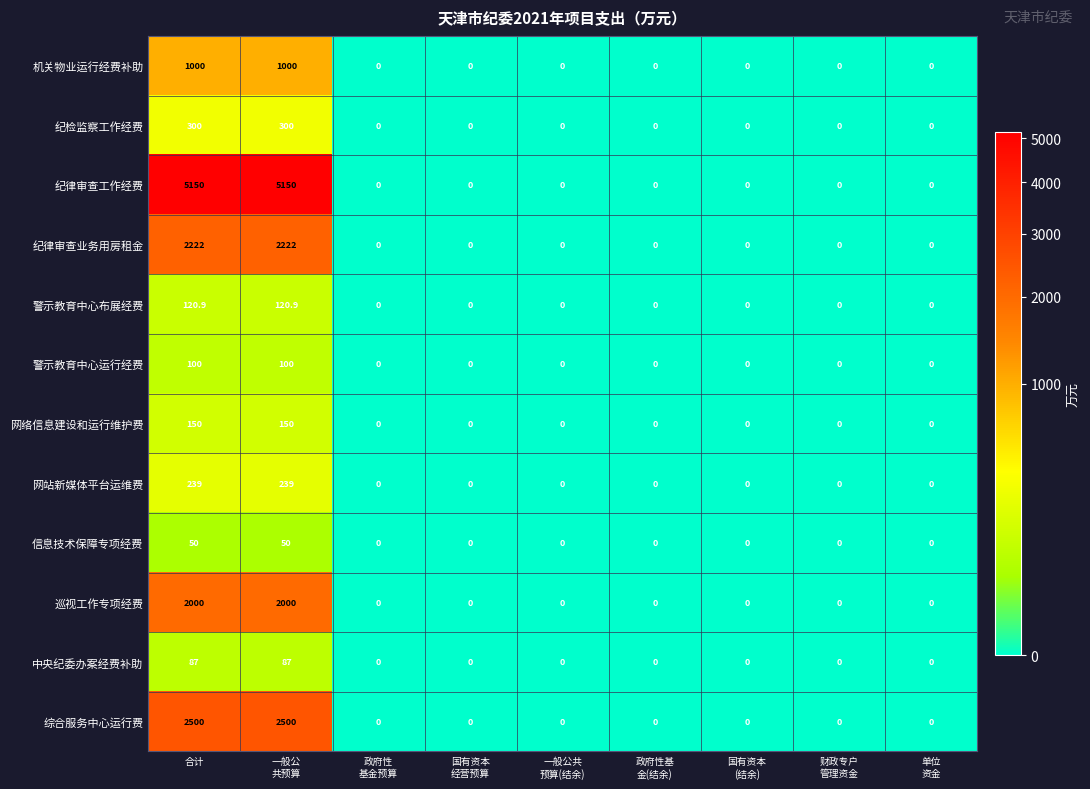

Which series has the widest spread of values?

纪律审查工作经费